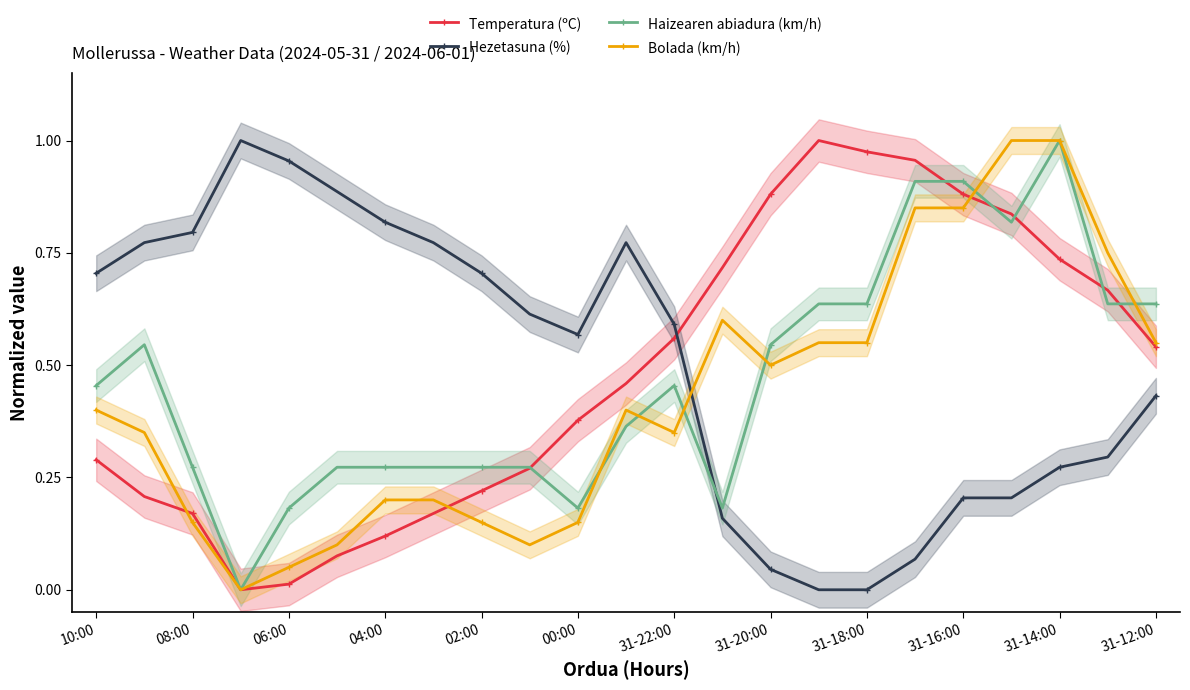

How many values in Hezetasuna (%) are above zero?

21